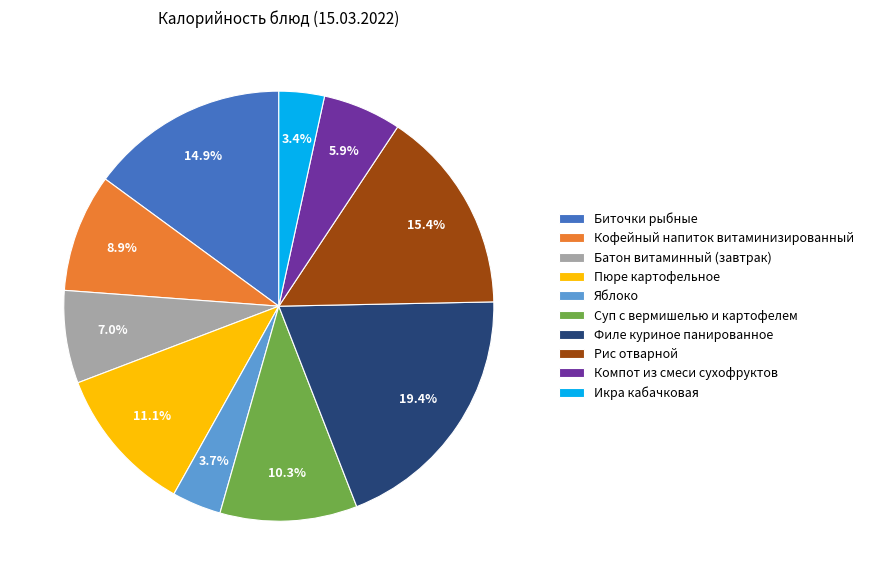

To the nearest percent, what percentage of the pie is Компот из смеси сухофруктов?

6%